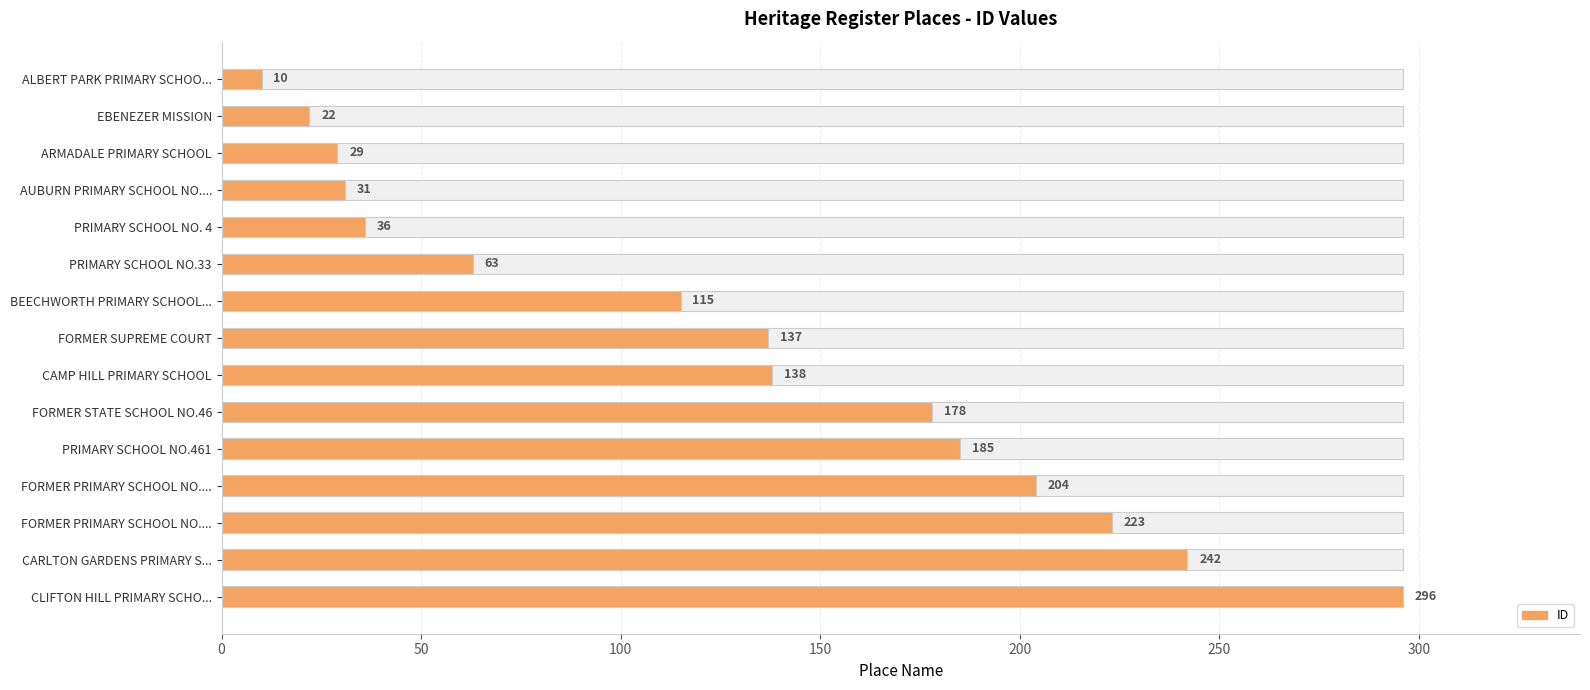

What is the sum of all values?

1909